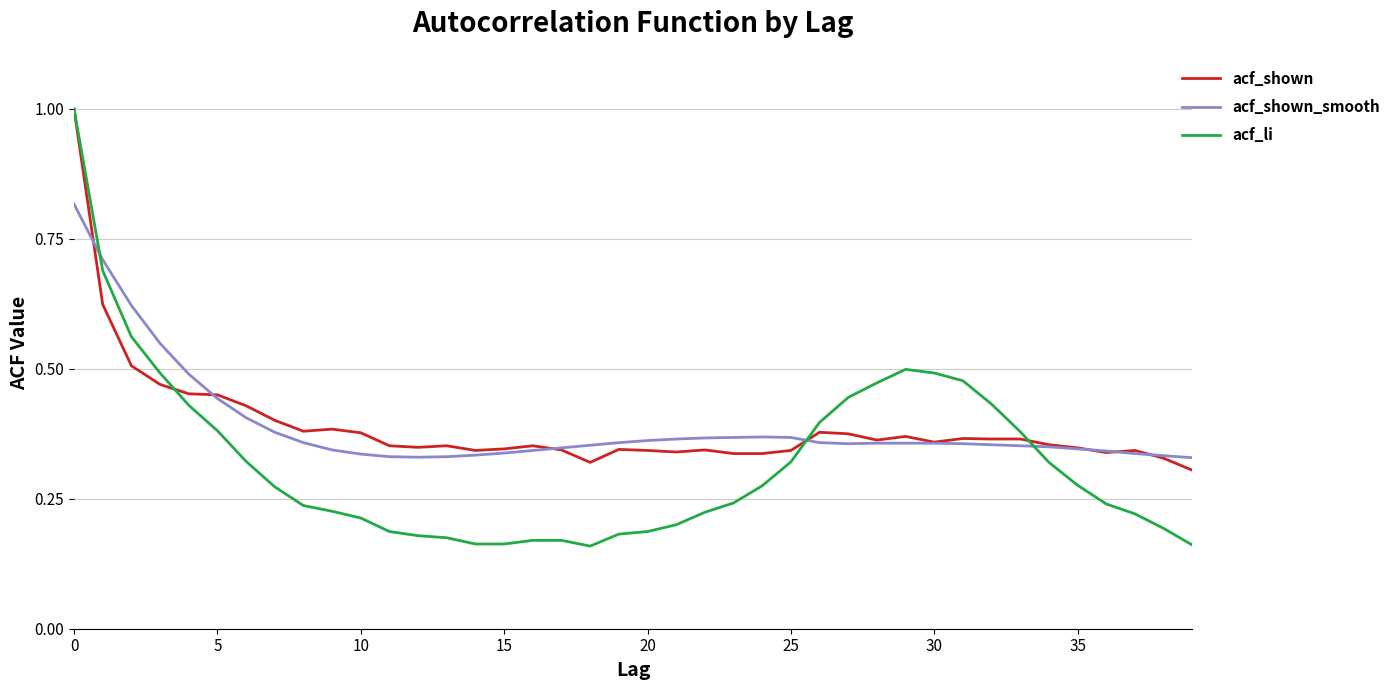

Which series has the widest spread of values?

acf_li